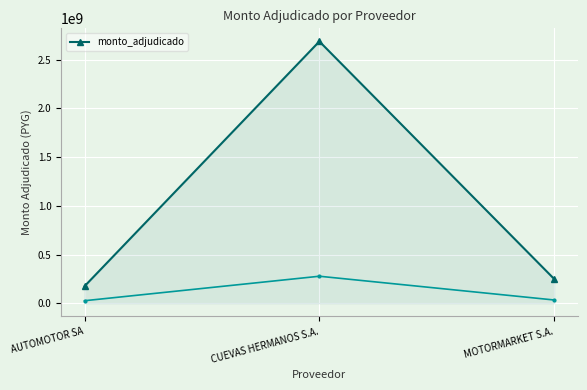

Reading left to right, transcribe all the data shown in this chart.

AUTOMOTOR SA=175000000	CUEVAS HERMANOS S.A.=2688468750	MOTORMARKET S.A.=249500000